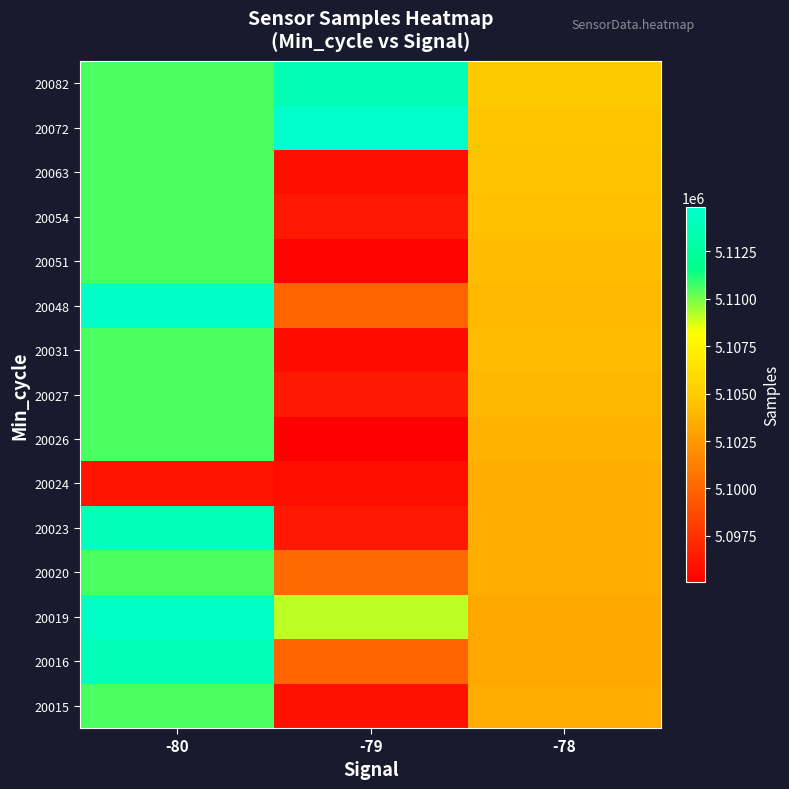

Reading right to left, transcribe all the data shown in this chart.

20015: -78=5103343.4	-79=5095868.0	-80=5110576.4
20016: -78=5103184.4	-79=5100005.1	-80=5113817.0
20019: -78=5103184.4	-79=5109077.2	-80=5114485.0
20020: -78=5103492.4	-79=5100183.0	-80=5110576.4
20023: -78=5103492.4	-79=5096230.0	-80=5113854.0
20024: -78=5103492.4	-79=5095766.0	-80=5096105.0
20026: -78=5103745.4	-79=5095067.0	-80=5110576.4
20027: -78=5103973.1	-79=5096319.0	-80=5110576.4
20031: -78=5104179.5	-79=5095677.0	-80=5110576.4
20048: -78=5104056.7	-79=5100005.1	-80=5114621.0
20051: -78=5104237.8	-79=5095297.0	-80=5110576.4
20054: -78=5104404.6	-79=5096284.0	-80=5110576.4
20063: -78=5104558.9	-79=5095802.0	-80=5110576.4
20072: -78=5104702.2	-79=5114839.0	-80=5110576.4
20082: -78=5104835.7	-79=5113657.0	-80=5110576.4